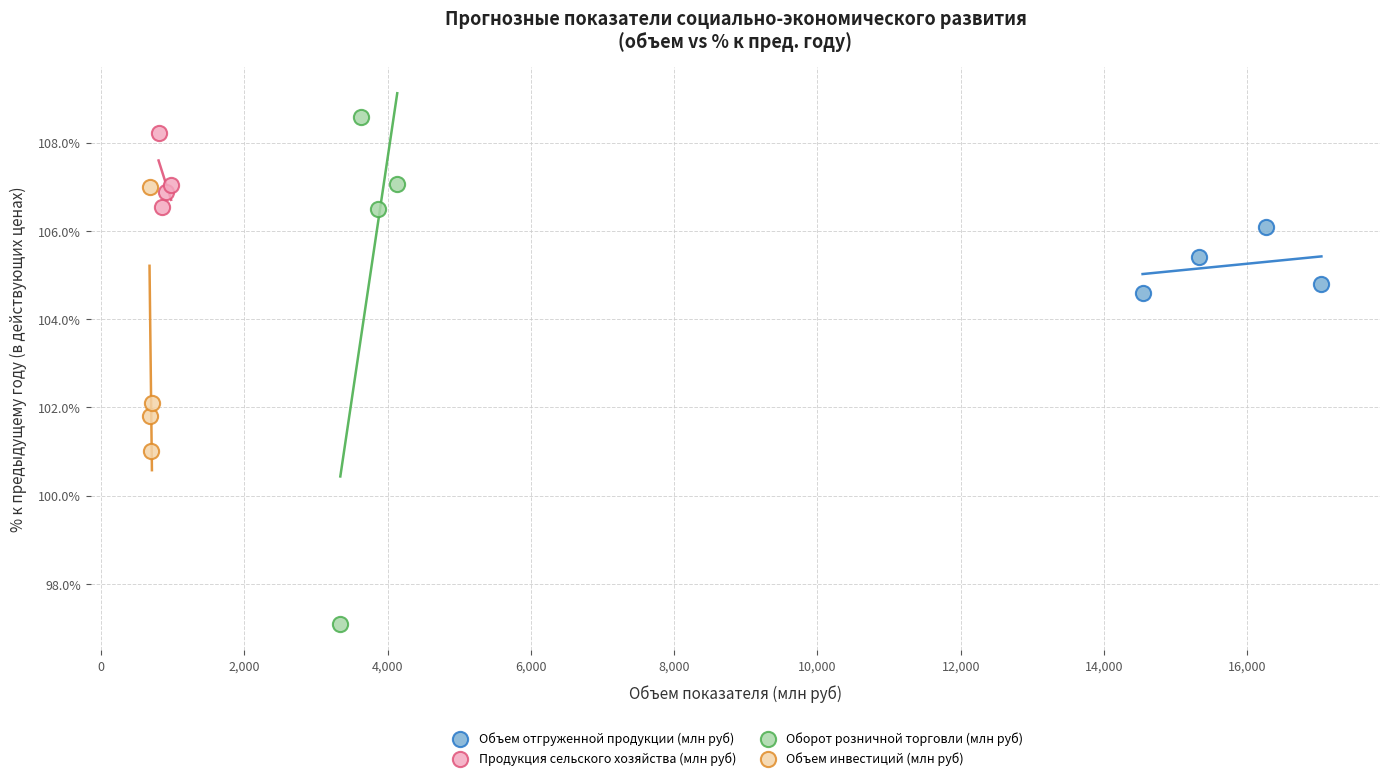

Which series has the largest Y range (max minus min)?

Оборот розничной торговли (млн руб)